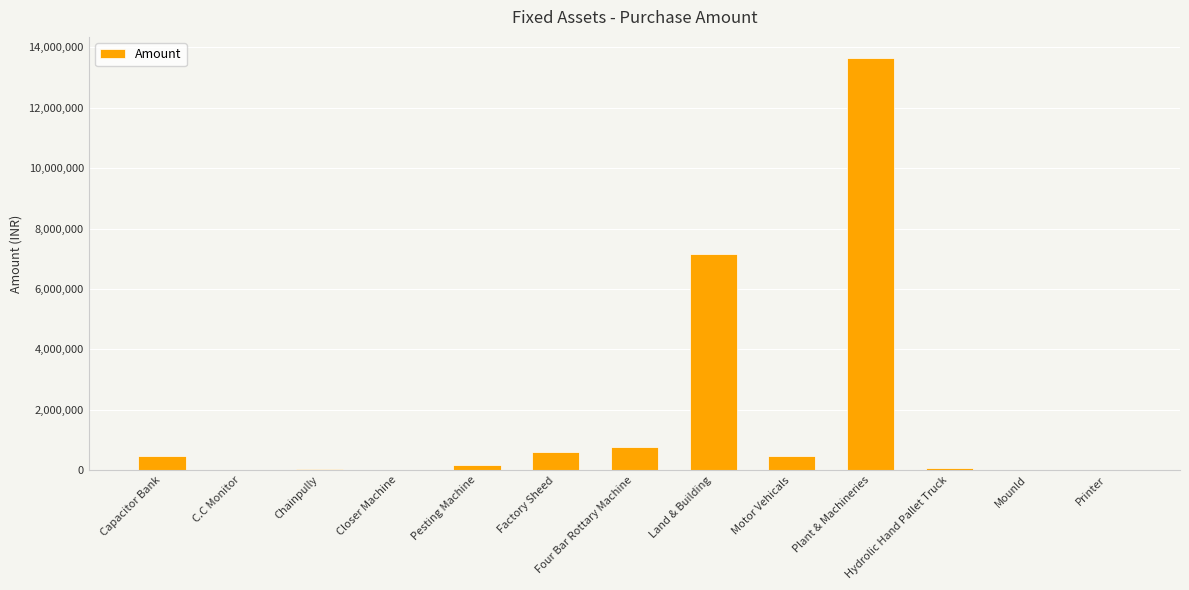

Between Land & Building and Printer, which is larger?

Land & Building